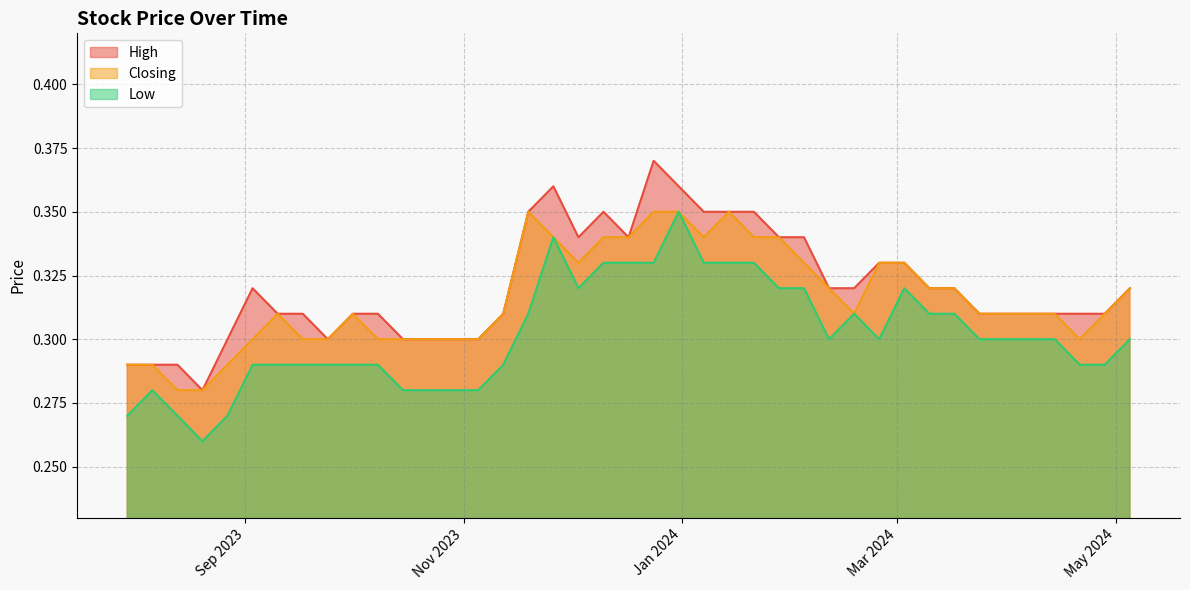

Reading left to right, transcribe all the data shown in this chart.

High: 05/05/2024=0.3	28/04/2024=0.3	21/04/2024=0.3	14/04/2024=0.3	31/03/2024=0.3	24/03/2024=0.3	17/03/2024=0.3	10/03/2024=0.3	03/03/2024=0.3	25/02/2024=0.3	18/02/2024=0.3	11/02/2024=0.3	04/02/2024=0.3	28/01/2024=0.3	21/01/2024=0.3	14/01/2024=0.3	07/01/2024=0.3	31/12/2023=0.4	24/12/2023=0.4	17/12/2023=0.3	10/12/2023=0.3	03/12/2023=0.3	26/11/2023=0.4	19/11/2023=0.3	12/11/2023=0.3	05/11/2023=0.3	29/10/2023=0.3	22/10/2023=0.3	15/10/2023=0.3	08/10/2023=0.3	01/10/2023=0.3	24/09/2023=0.3	17/09/2023=0.3	10/09/2023=0.3	03/09/2023=0.3	27/08/2023=0.3	20/08/2023=0.3	13/08/2023=0.3	06/08/2023=0.3	30/07/2023=0.3
Closing: 05/05/2024=0.3	28/04/2024=0.3	21/04/2024=0.3	14/04/2024=0.3	31/03/2024=0.3	24/03/2024=0.3	17/03/2024=0.3	10/03/2024=0.3	03/03/2024=0.3	25/02/2024=0.3	18/02/2024=0.3	11/02/2024=0.3	04/02/2024=0.3	28/01/2024=0.3	21/01/2024=0.3	14/01/2024=0.3	07/01/2024=0.3	31/12/2023=0.3	24/12/2023=0.3	17/12/2023=0.3	10/12/2023=0.3	03/12/2023=0.3	26/11/2023=0.3	19/11/2023=0.3	12/11/2023=0.3	05/11/2023=0.3	29/10/2023=0.3	22/10/2023=0.3	15/10/2023=0.3	08/10/2023=0.3	01/10/2023=0.3	24/09/2023=0.3	17/09/2023=0.3	10/09/2023=0.3	03/09/2023=0.3	27/08/2023=0.3	20/08/2023=0.3	13/08/2023=0.3	06/08/2023=0.3	30/07/2023=0.3
Low: 05/05/2024=0.3	28/04/2024=0.3	21/04/2024=0.3	14/04/2024=0.3	31/03/2024=0.3	24/03/2024=0.3	17/03/2024=0.3	10/03/2024=0.3	03/03/2024=0.3	25/02/2024=0.3	18/02/2024=0.3	11/02/2024=0.3	04/02/2024=0.3	28/01/2024=0.3	21/01/2024=0.3	14/01/2024=0.3	07/01/2024=0.3	31/12/2023=0.3	24/12/2023=0.3	17/12/2023=0.3	10/12/2023=0.3	03/12/2023=0.3	26/11/2023=0.3	19/11/2023=0.3	12/11/2023=0.3	05/11/2023=0.3	29/10/2023=0.3	22/10/2023=0.3	15/10/2023=0.3	08/10/2023=0.3	01/10/2023=0.3	24/09/2023=0.3	17/09/2023=0.3	10/09/2023=0.3	03/09/2023=0.3	27/08/2023=0.3	20/08/2023=0.3	13/08/2023=0.3	06/08/2023=0.3	30/07/2023=0.3